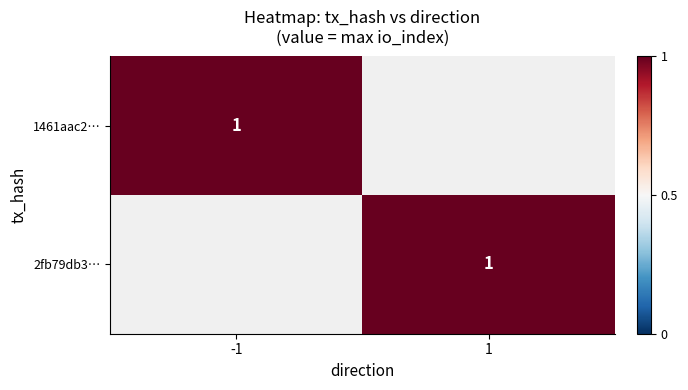

Rank the series by their maximum value, from lowest to highest.

1461aac2..., 2fb79db3...